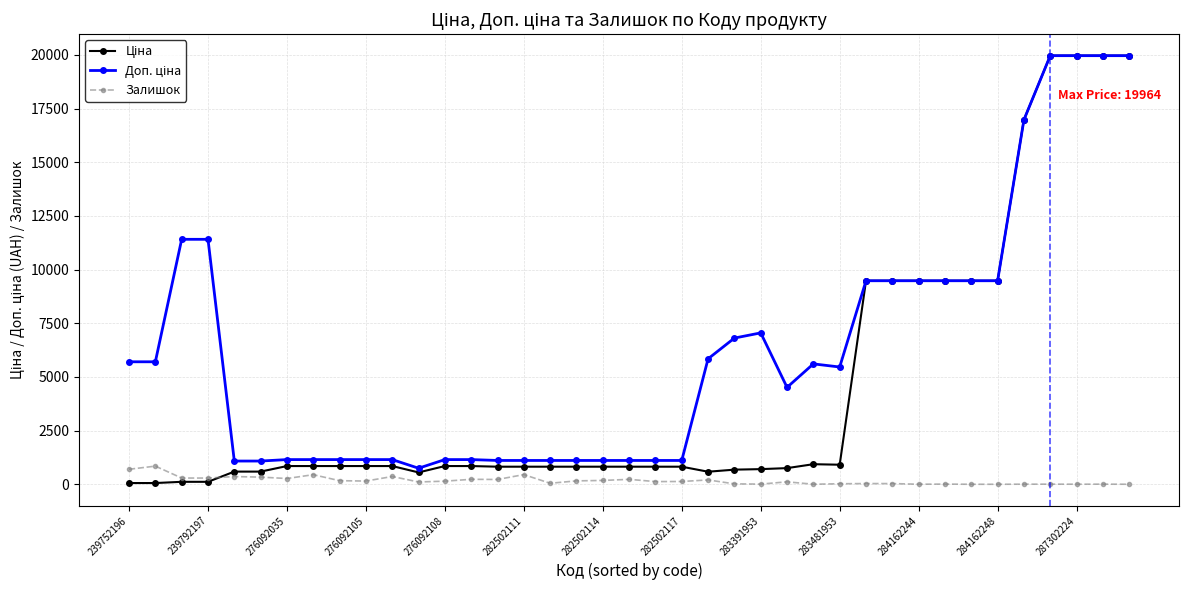

What is the maximum value shown in the chart?

19964.2